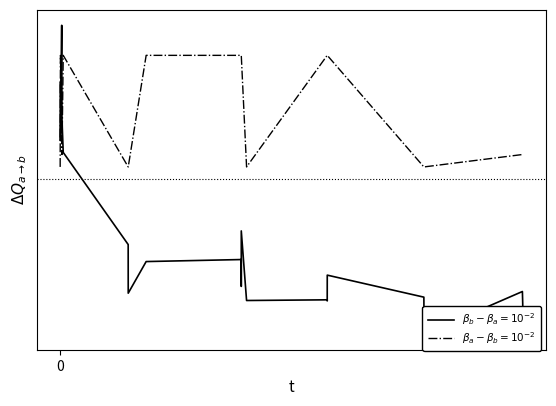

At which category is the sum across all series the highest?

10746.0